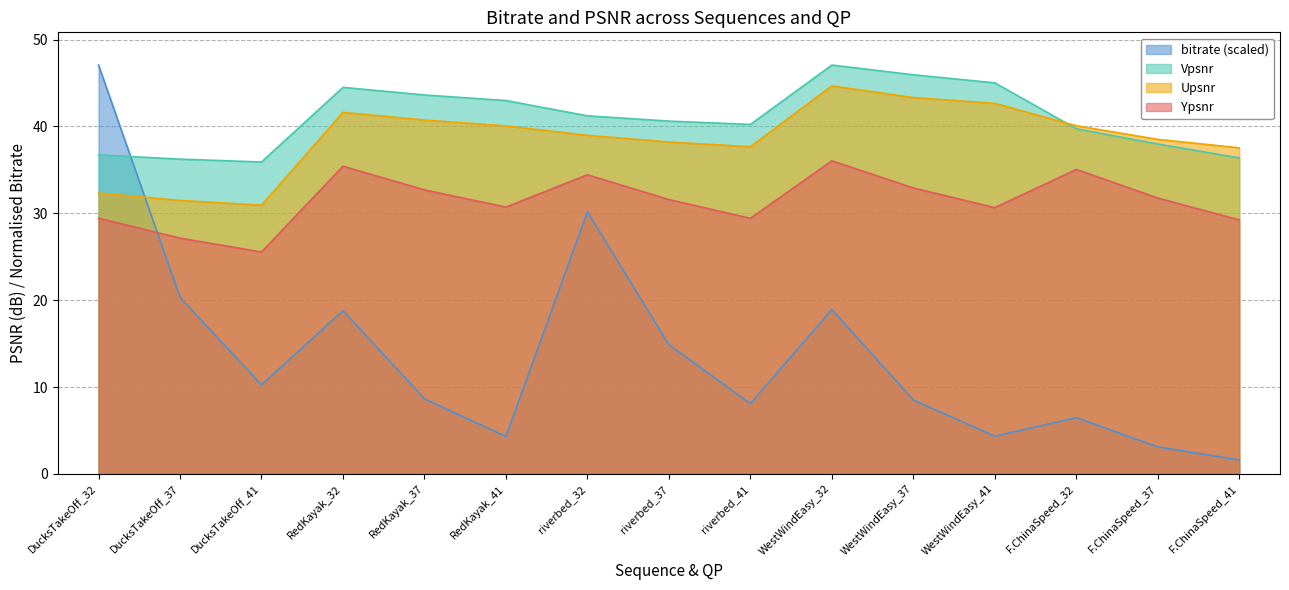

How many interior local peaks does the bitrate series have?

4